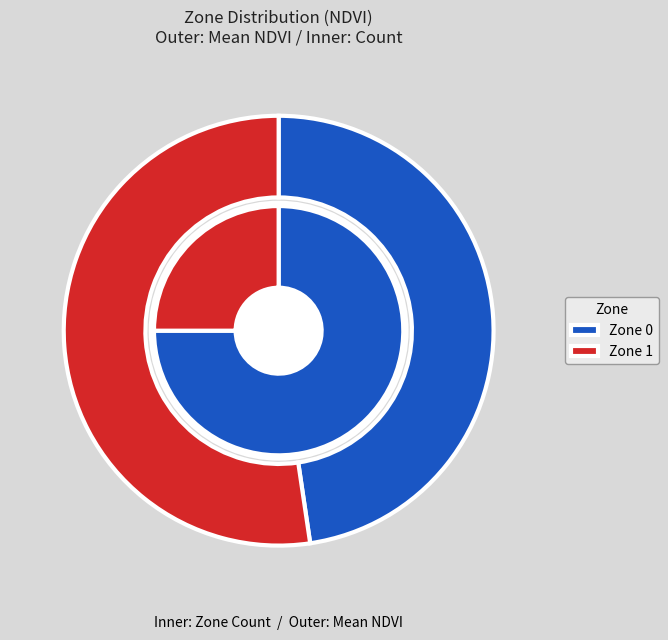

Which category has the biggest portion of the pie?

Zone 0